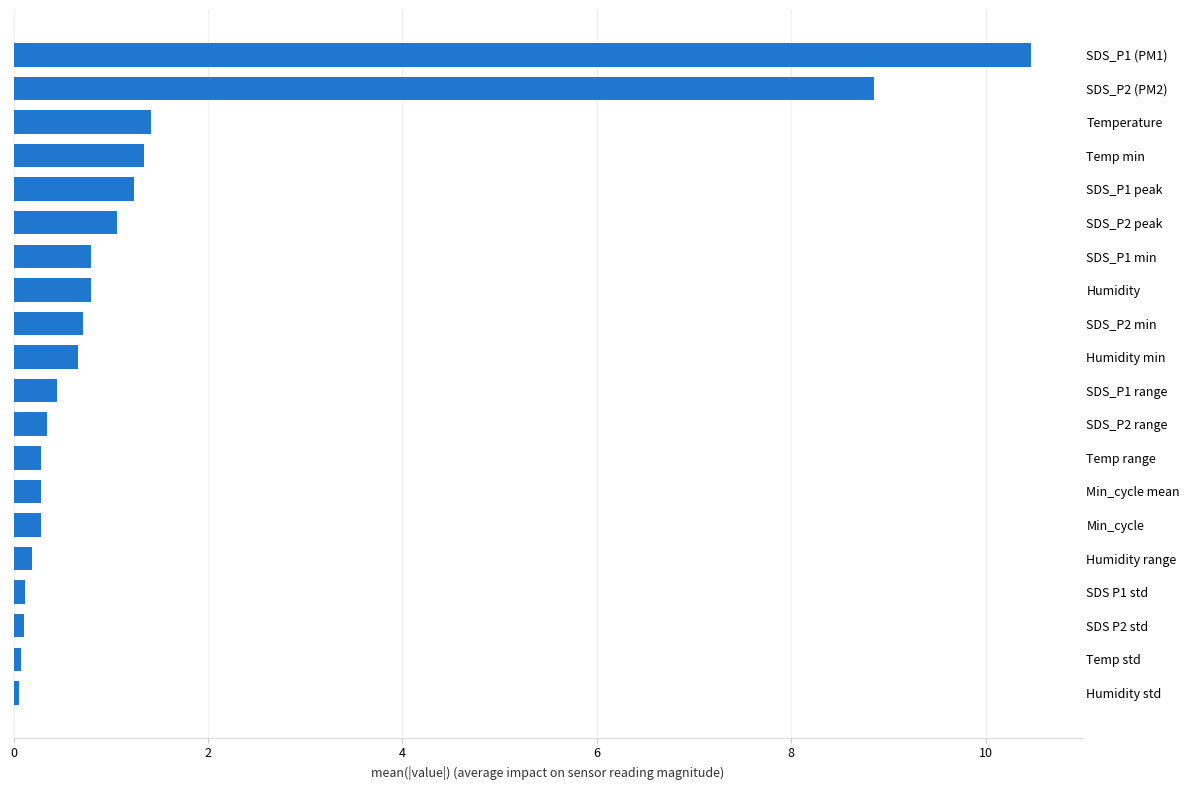

What is the difference between the values at SDS_P1 (PM1) and SDS_P2 (PM2)?

1.6